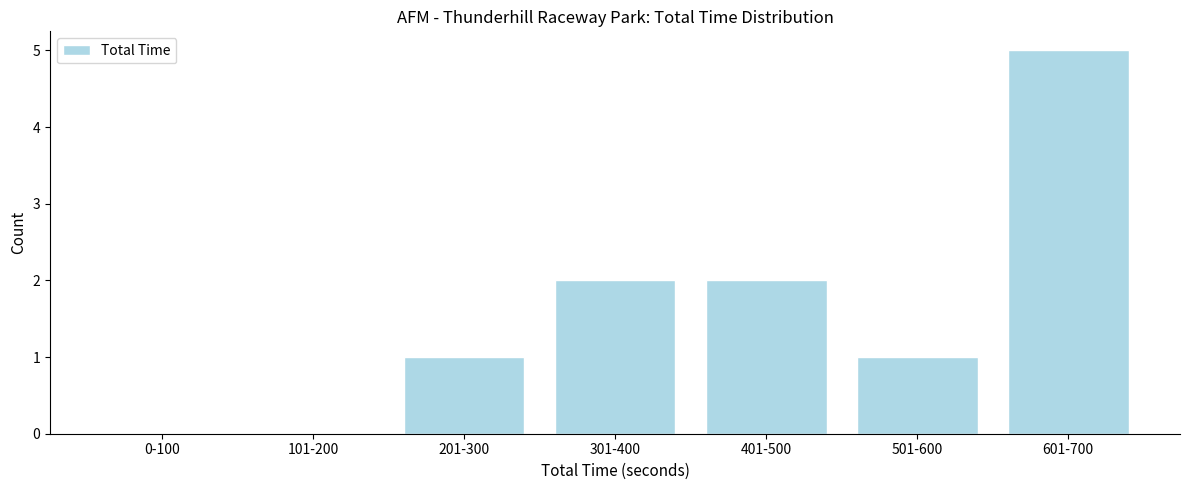

Reading left to right, list all the values displayed in this chart.

0-100=0	101-200=0	201-300=1	301-400=2	401-500=2	501-600=1	601-700=5